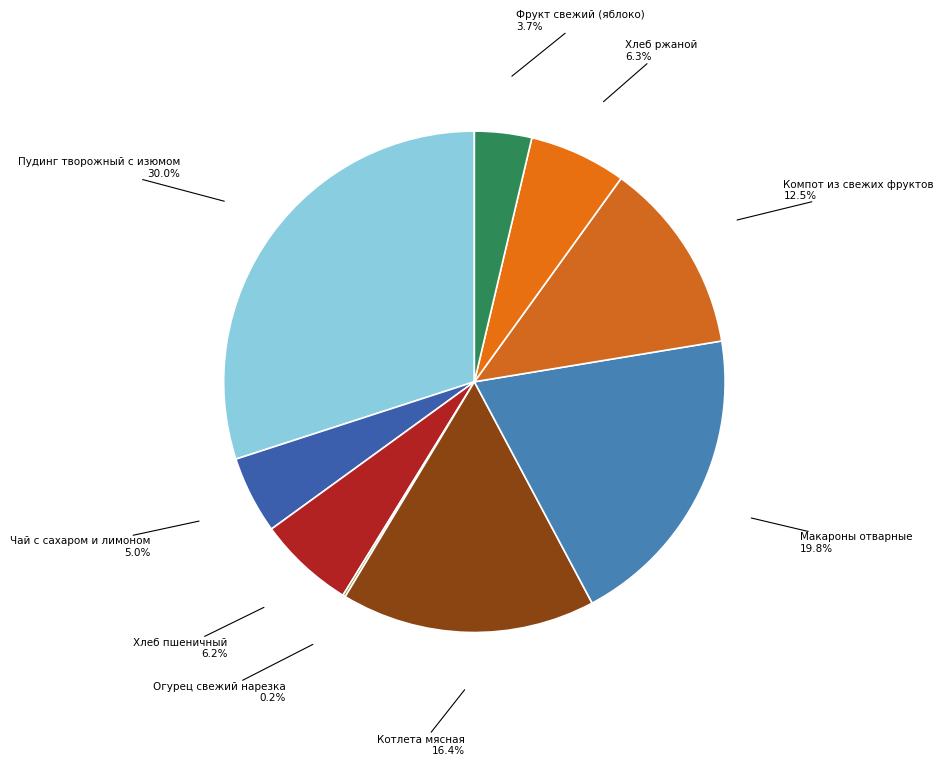

What percentage is the Чай с сахаром и лимоном slice, to the nearest percent?

5%